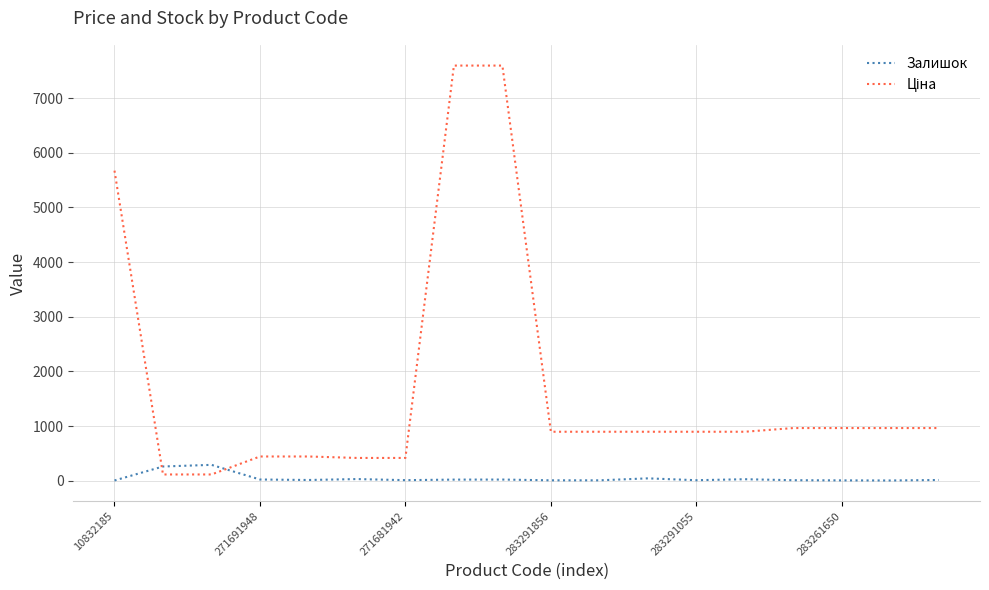

What is the maximum value shown in the chart?

7596.5